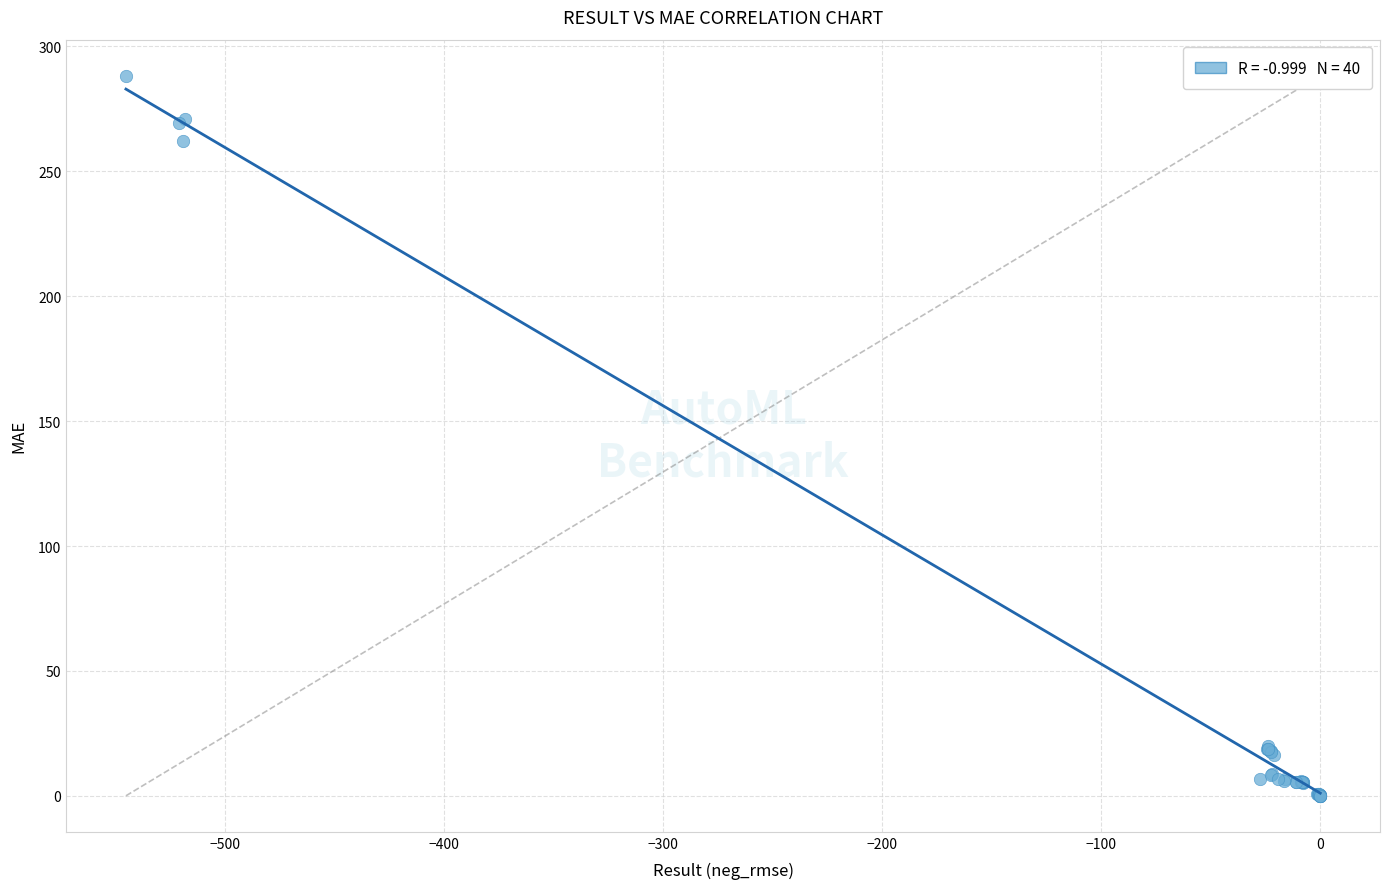

What Y value in the scatter plot is closest to 144?

262.2